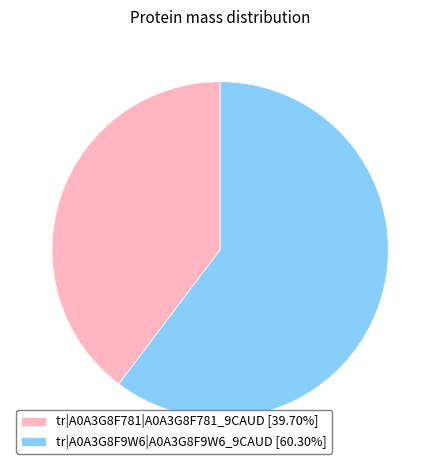

The tr|A0A3G8F9W6|A0A3G8F9W6_9CAUD slice represents 60% of the pie. True or false?

True